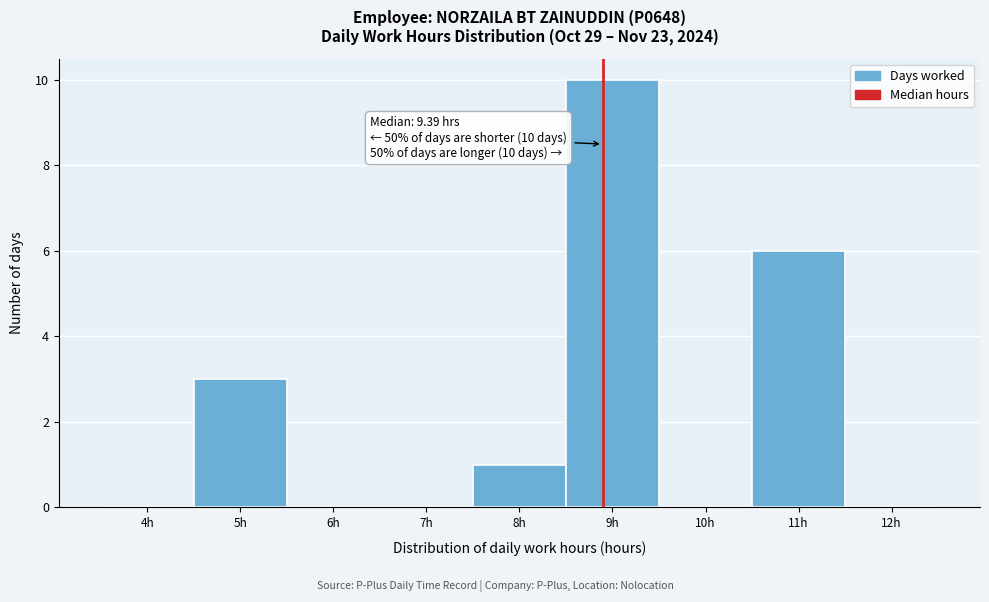

Reading left to right, transcribe all the data shown in this chart.

4h=0	5h=3	6h=0	7h=0	8h=1	9h=10	10h=0	11h=6	12h=0